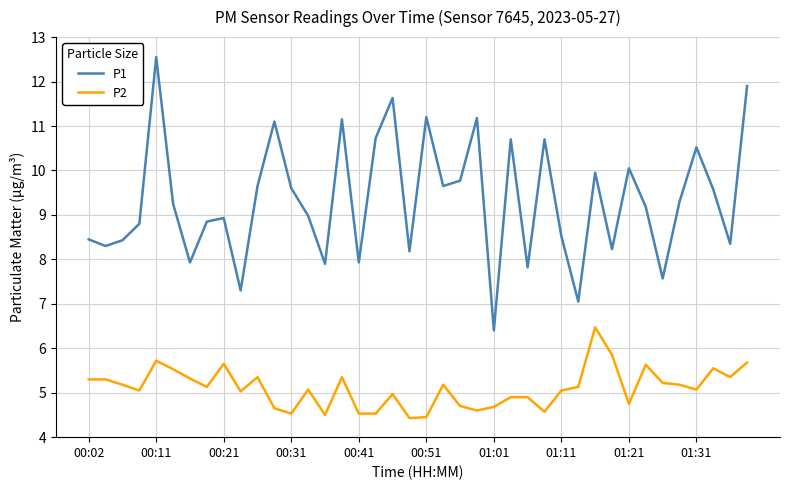

True or false: P2 and P1 cross at least once.

False